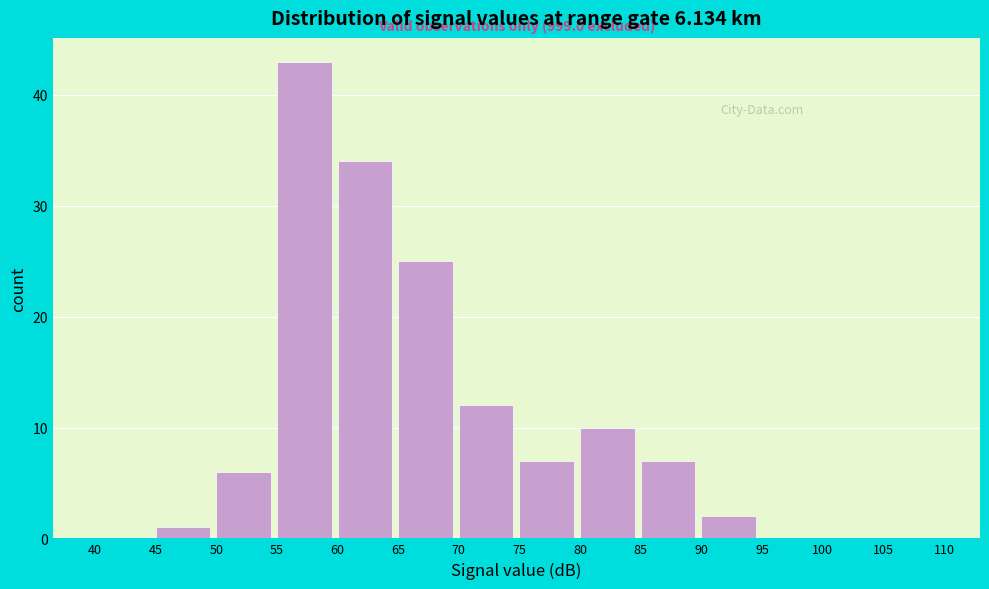

Which range on the x-axis has the tallest bar?

55 to 60